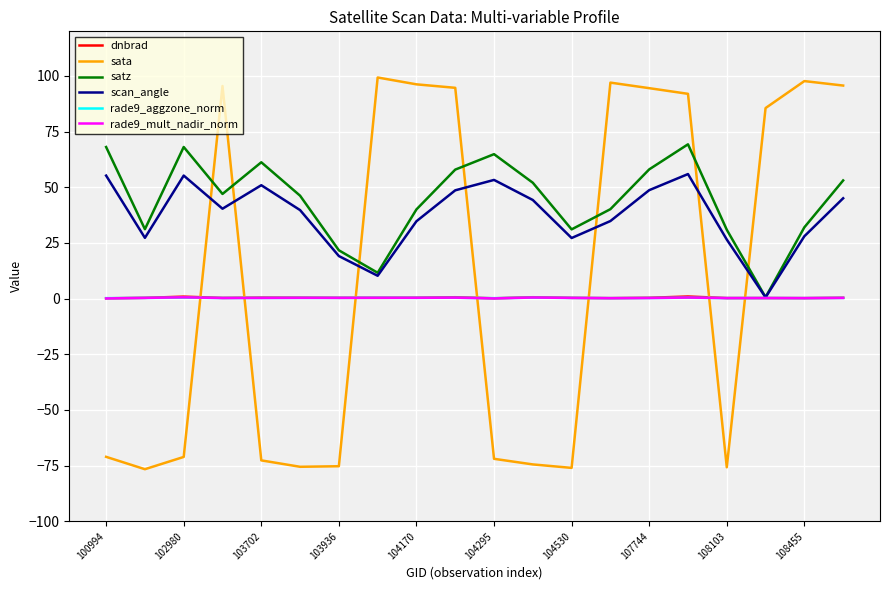

What is the highest value of the scan_angle series?

55.9